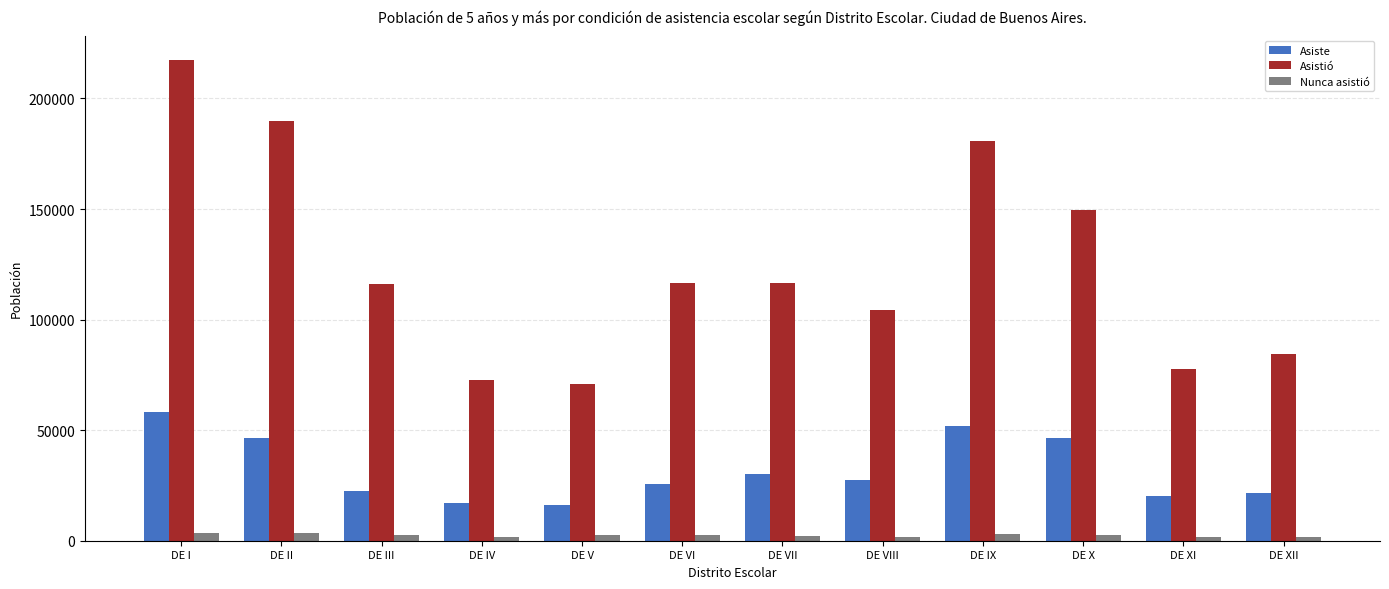

At which label does Asiste first exceed 27596?

DE I